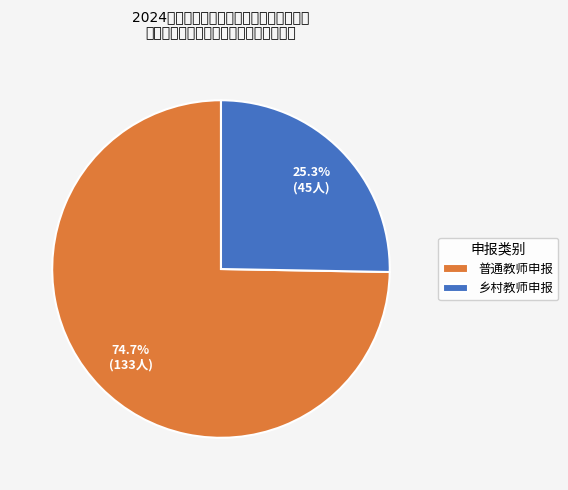

Which slice is the largest?

普通教师申报